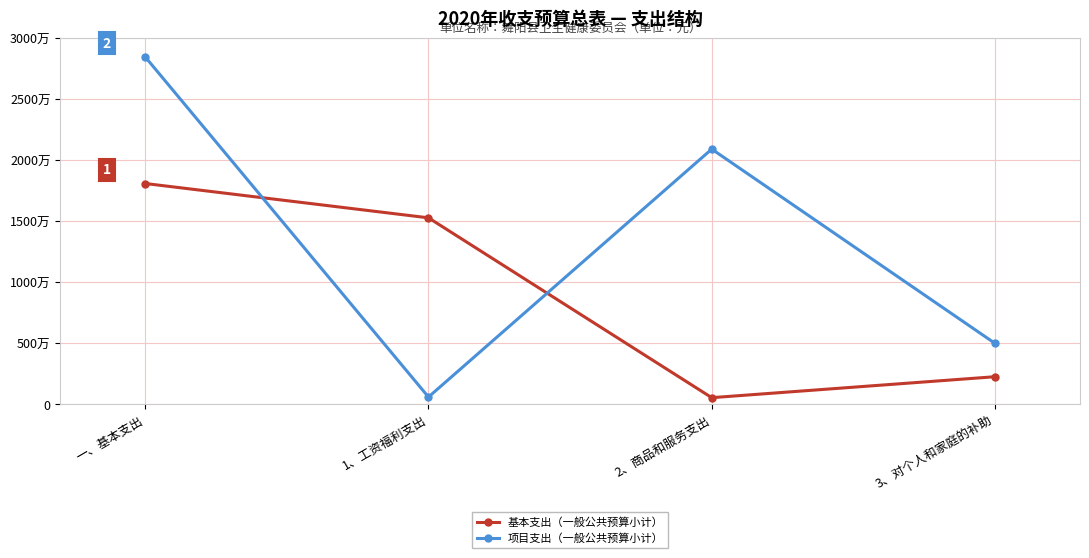

Is this an area chart (filled region under the line)?

No